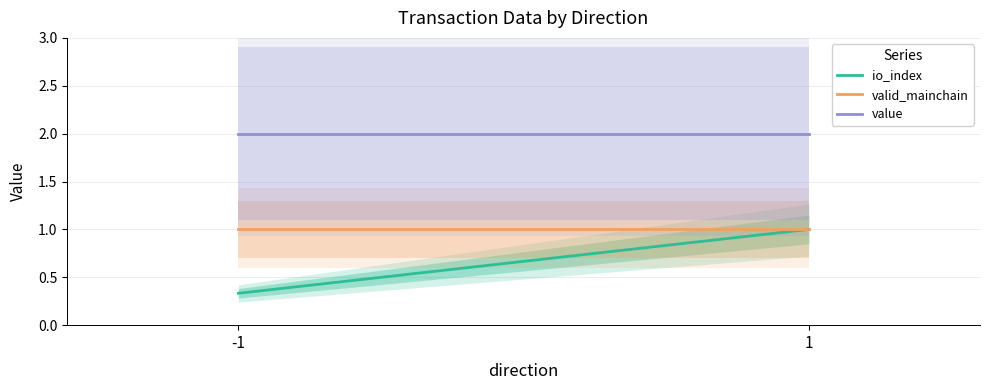

Which series has the largest total across all categories?

value